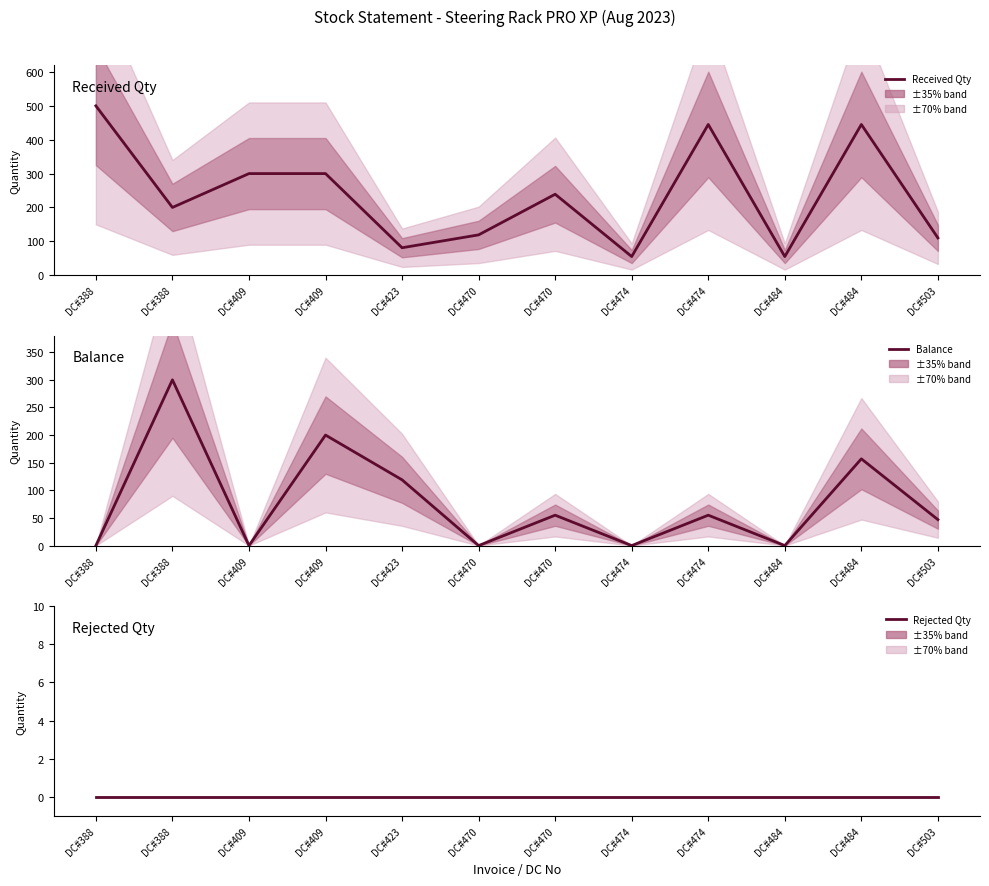

At DC#474, list the series in order from largest to smallest.

Received Qty, Balance, Rejected Qty